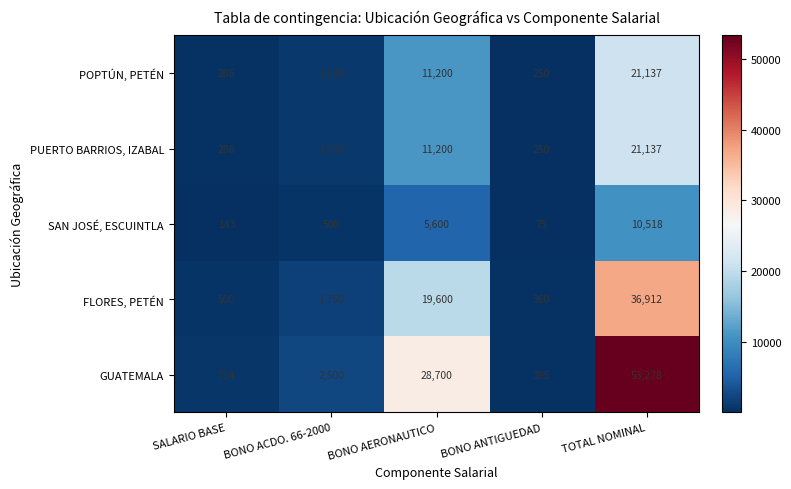

The GUATEMALA series shows 2500 at BONO ACDO. 66-2000. True or false?

True